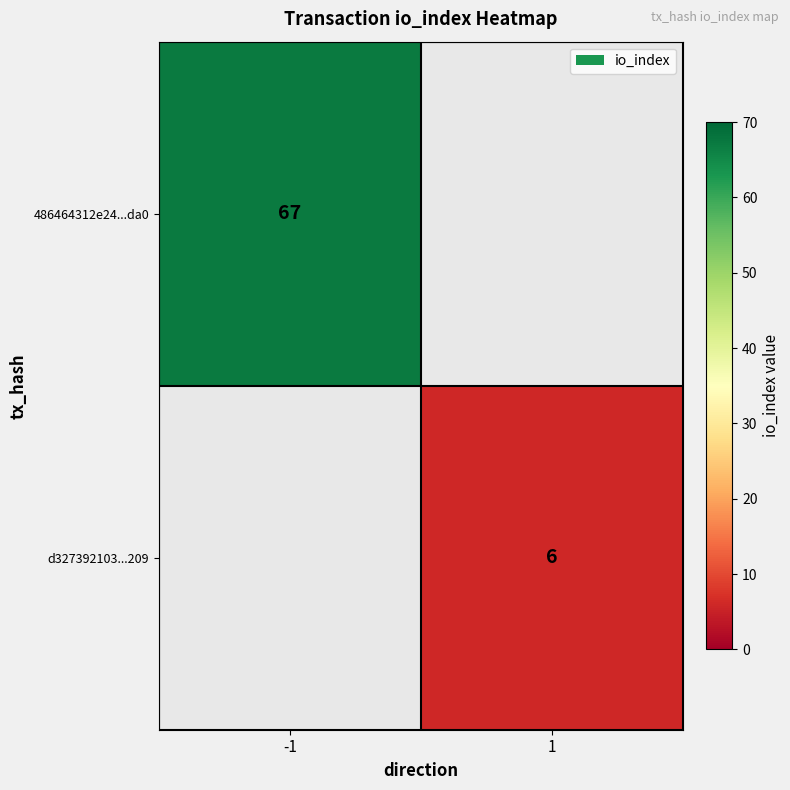

The value of d327392103...209 at 1 is 6. True or false?

True